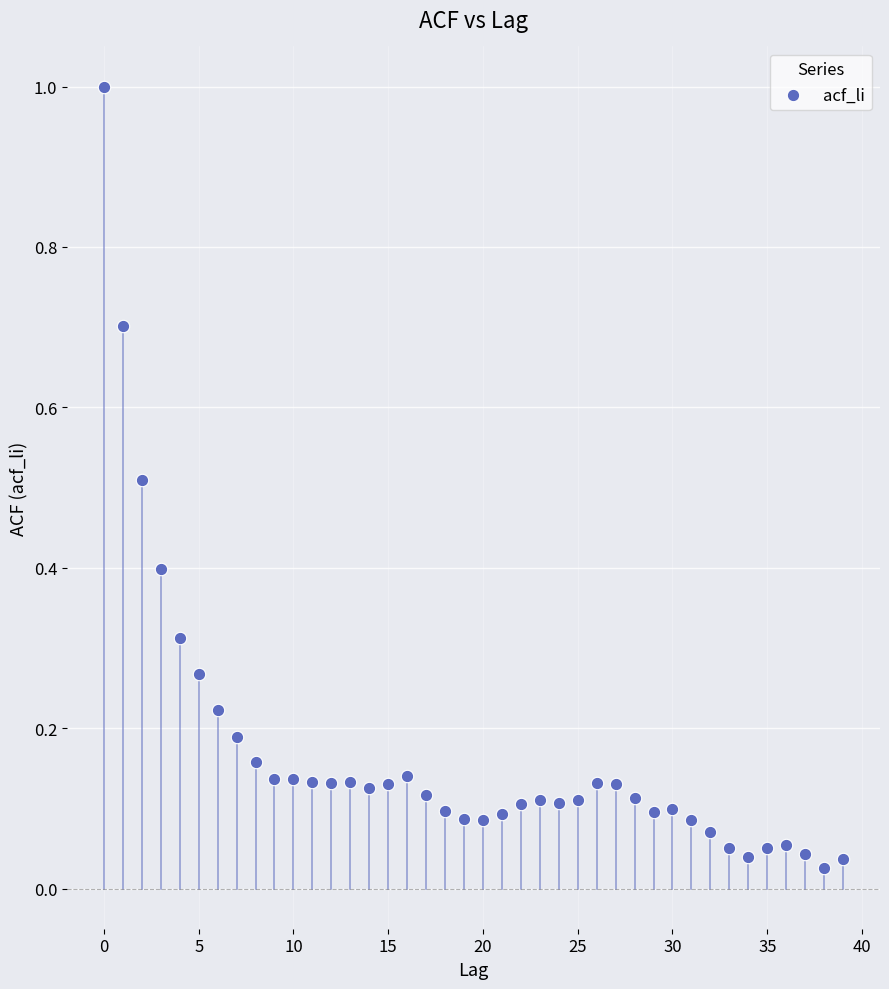

What is the range of Y values (max minus min)?

1.0